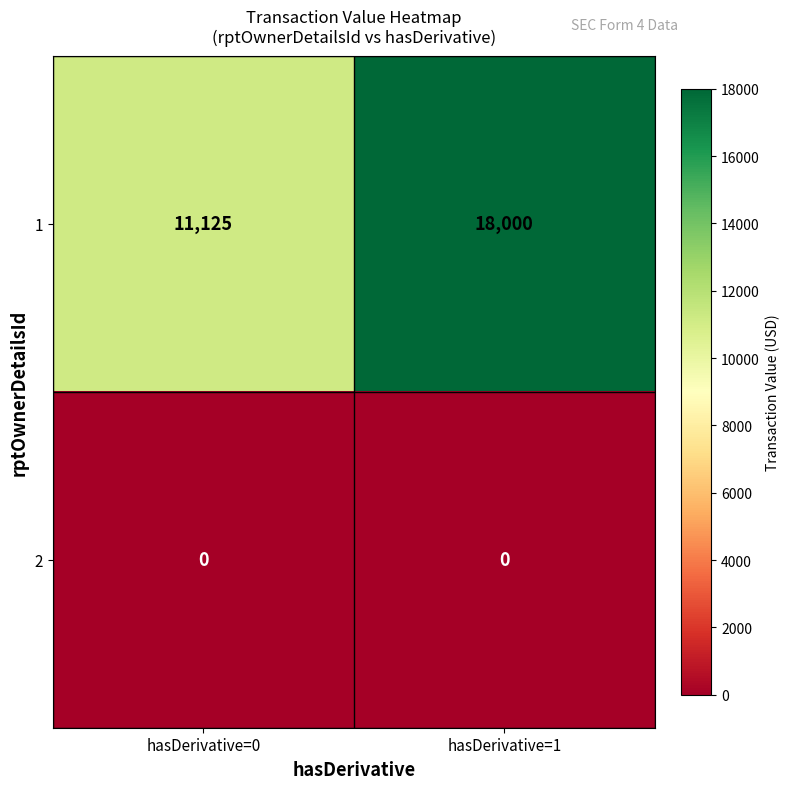

Rank the series by their average value, from highest to lowest.

1, 2